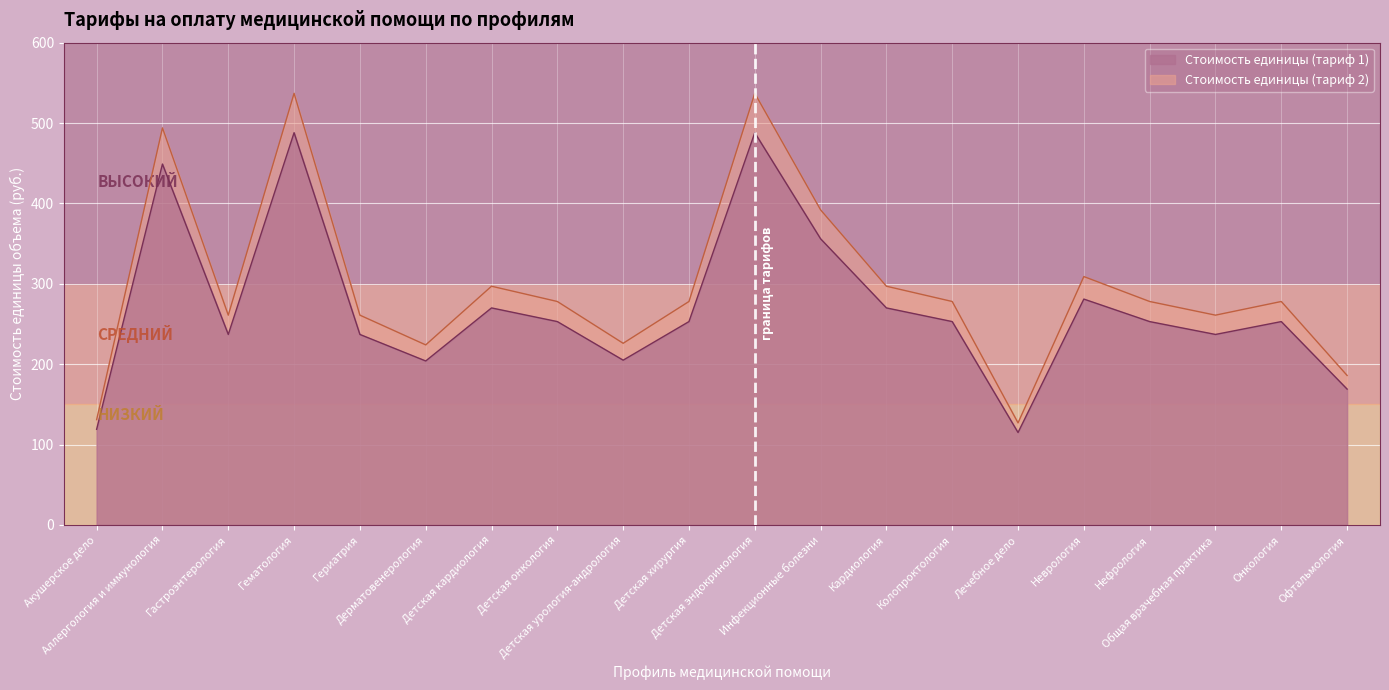

Where does the Стоимость единицы (тариф 2) series first go above 278?

Аллергология и иммунология